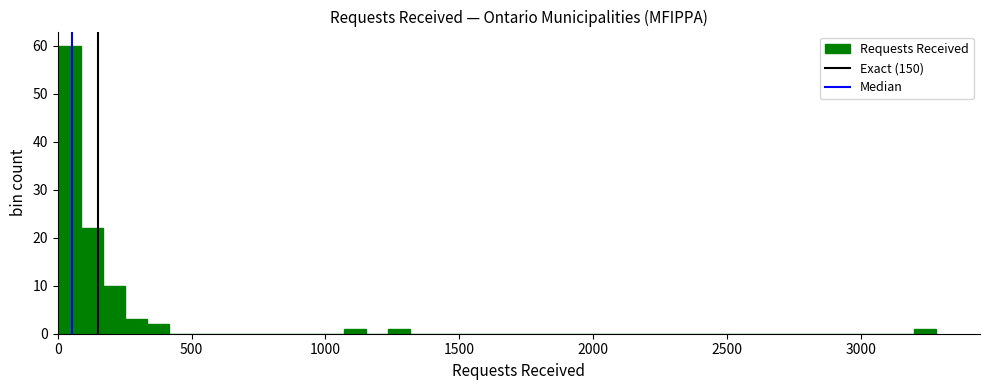

Read against the x-axis, roughly where is the centre of the tallest bar?

50